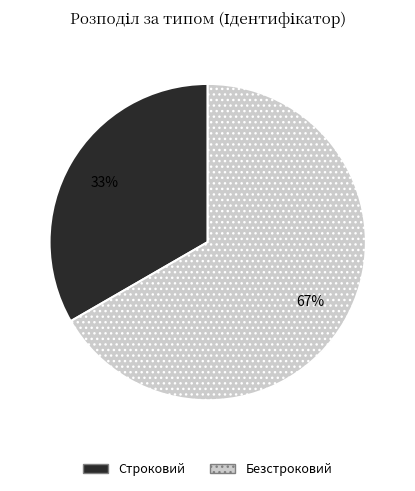

To the nearest percent, what is the combined percentage of Строковий and Безстроковий?

100%